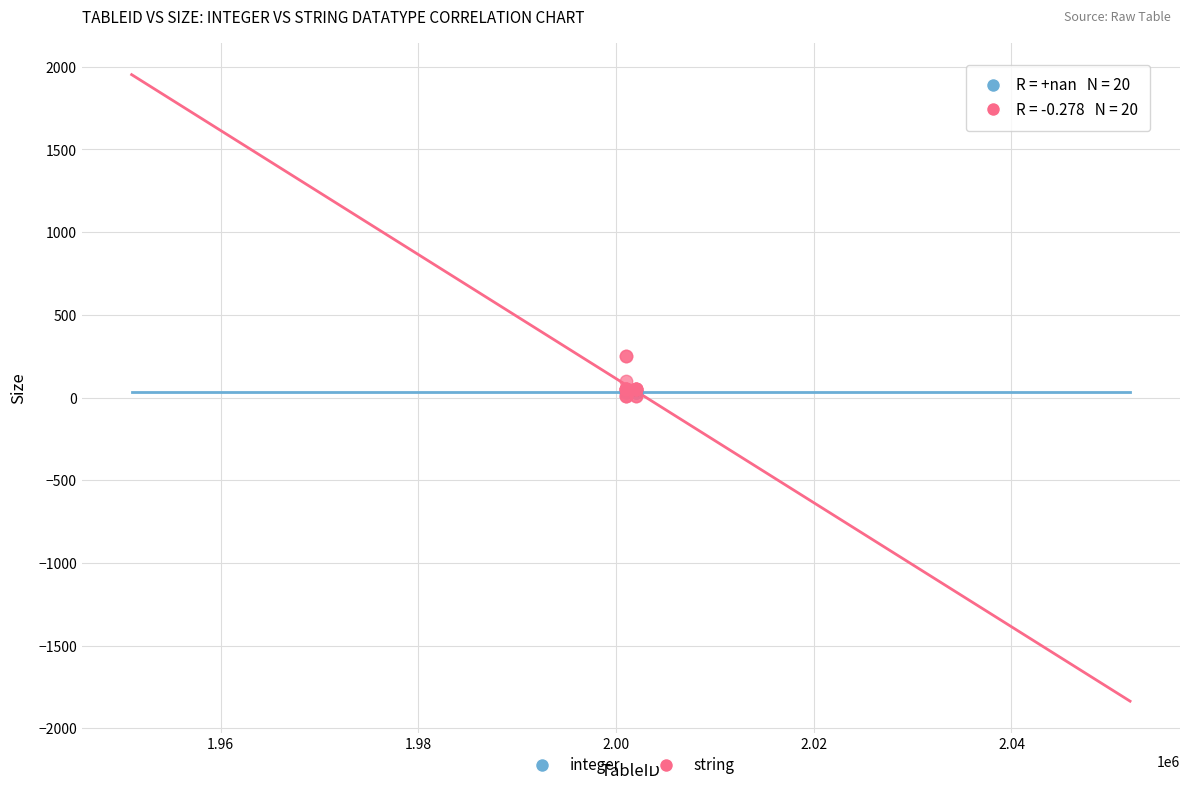

Which series reaches the maximum Y coordinate?

string